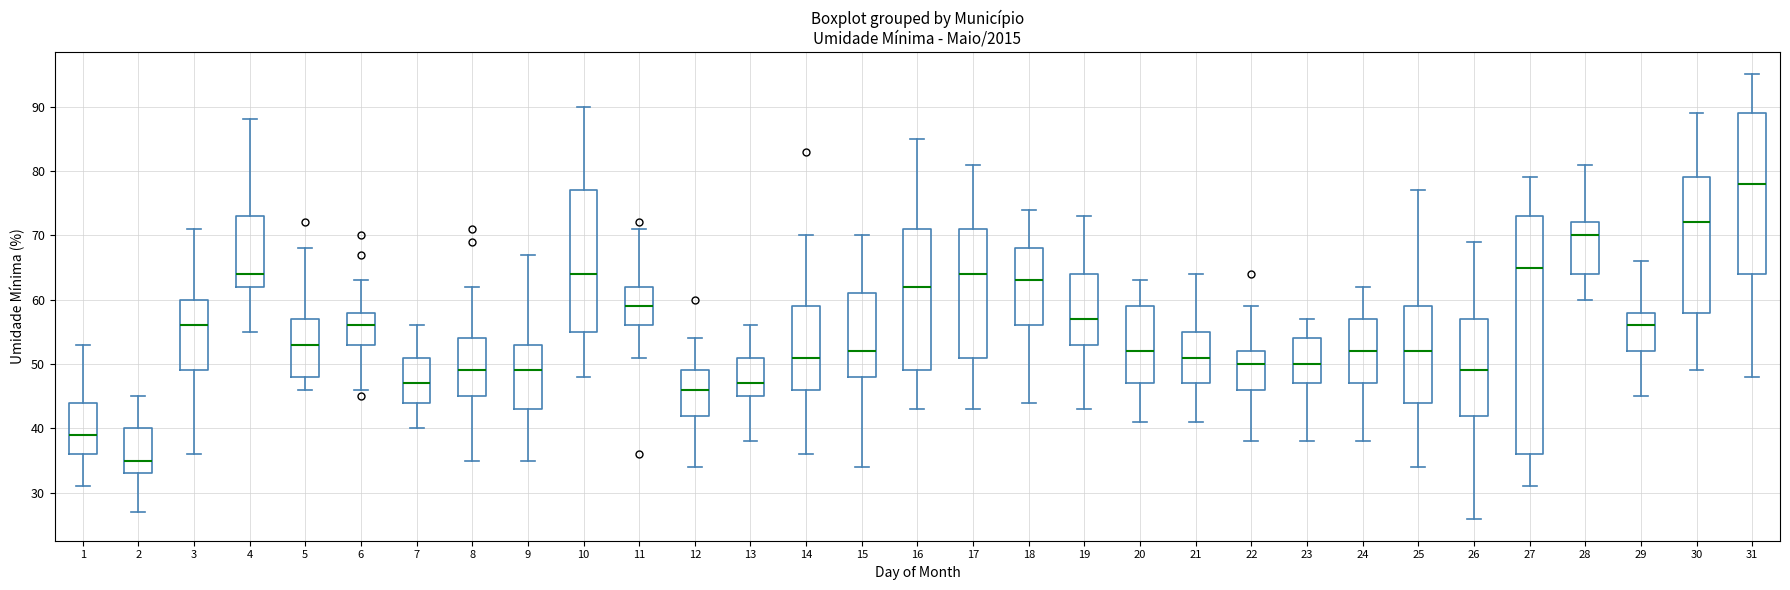

Where does the median line of the box at x = 28 sit on the y-axis? The values are not printed on the chart, so give them approximately, as read against the axis.

70